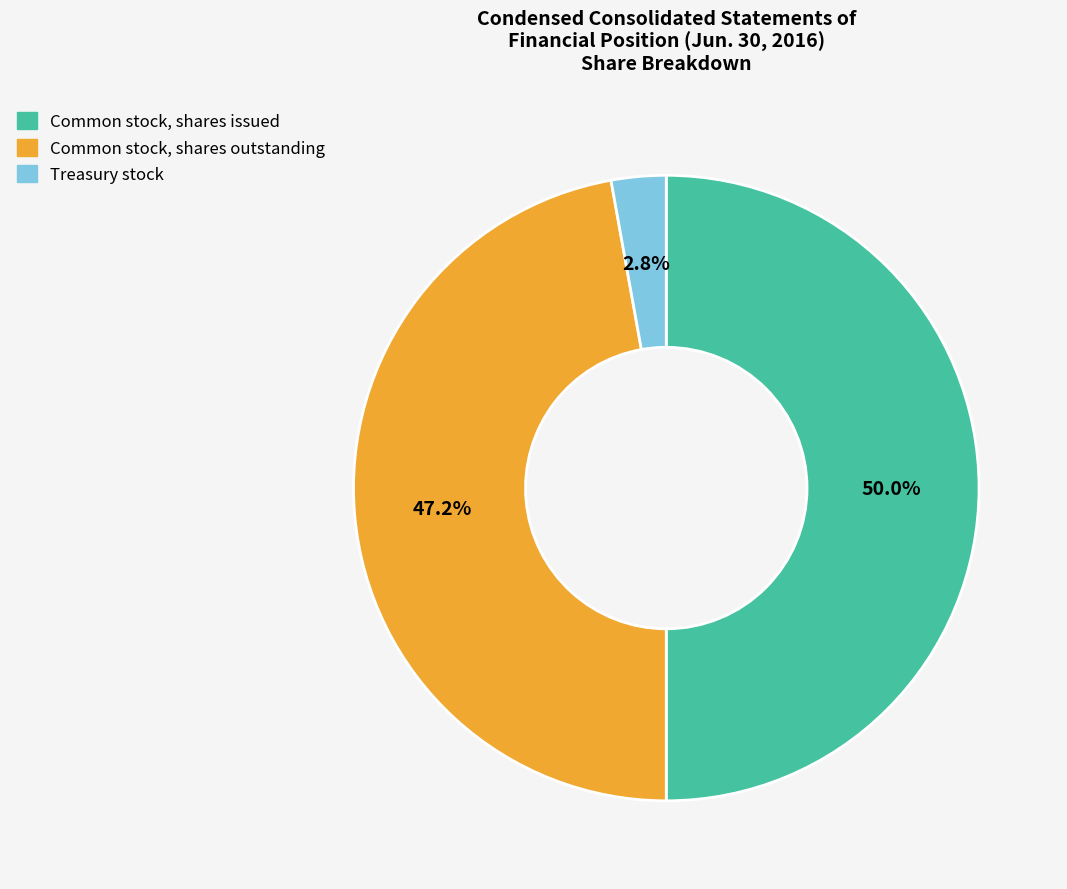

What is the ratio of the value at Common stock, shares outstanding to the value at Common stock, shares issued?

0.9